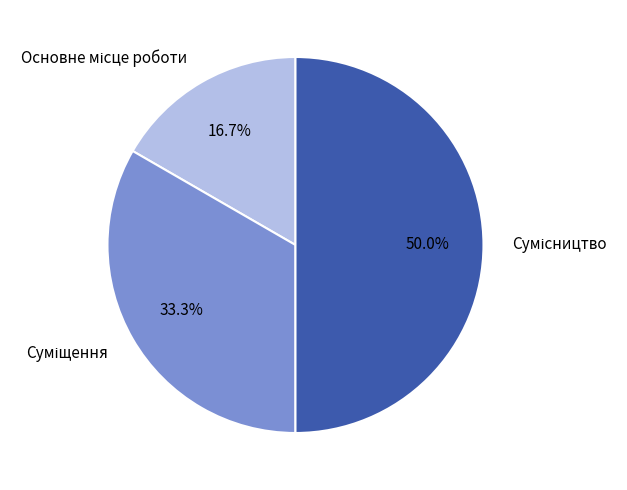

How many segments does this pie chart have?

3